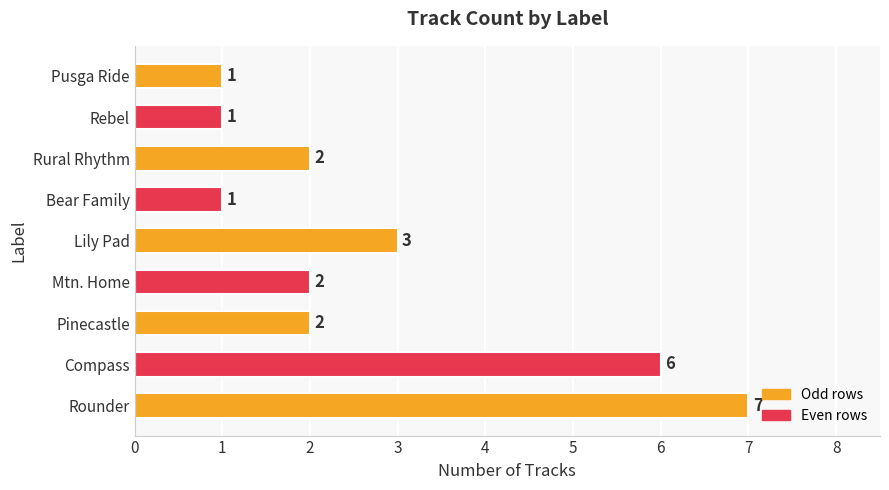

What is the difference between the maximum and second lowest values?

6